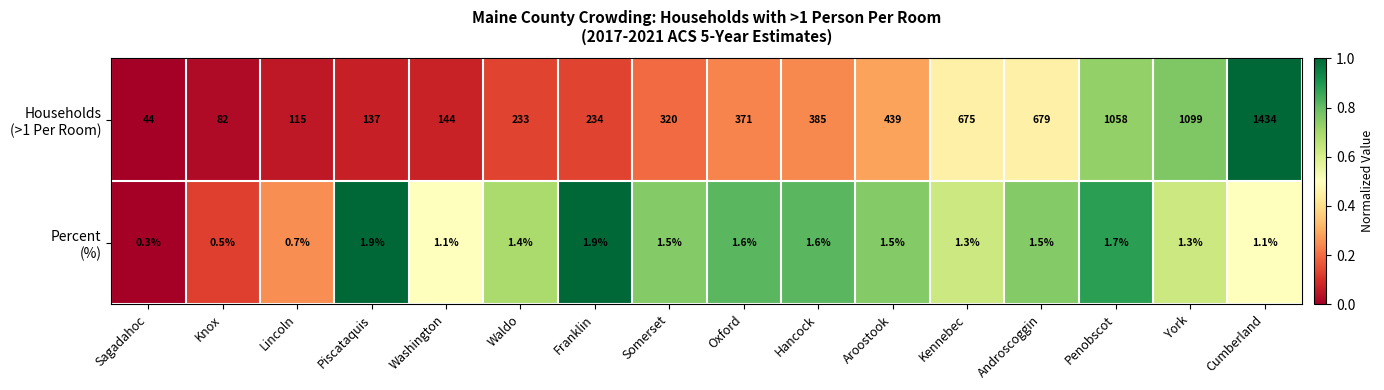

At which category is the sum across all series the highest?

Cumberland